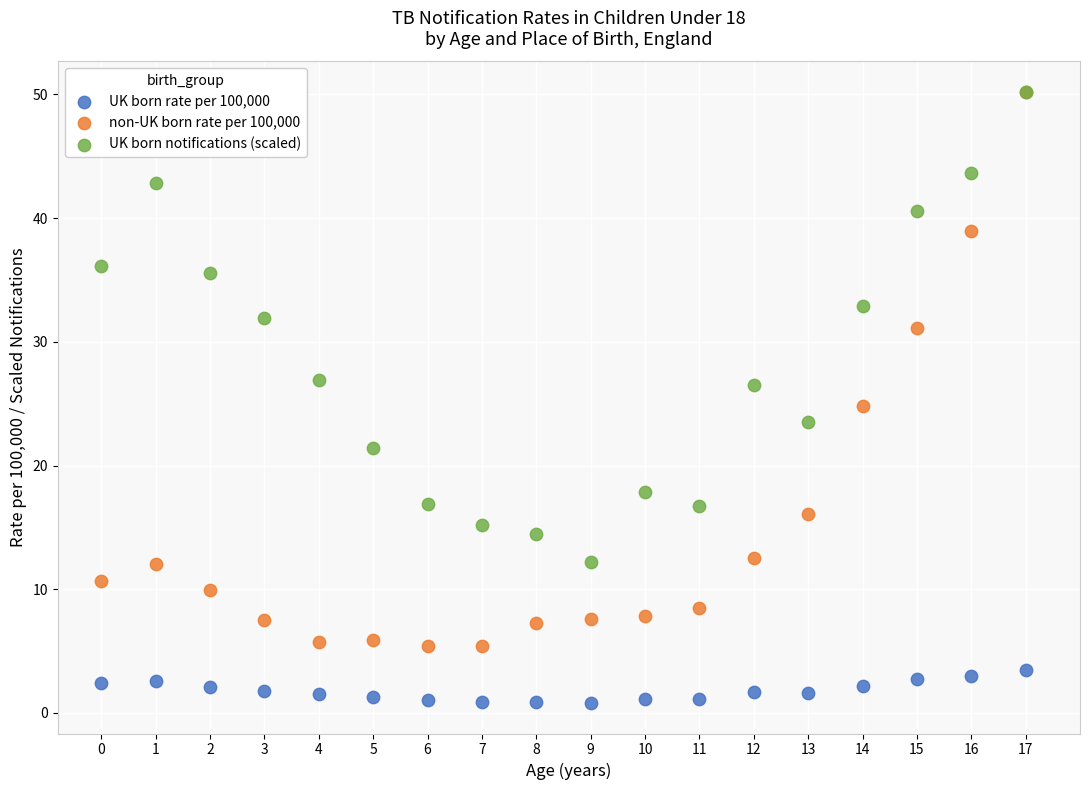

What are all the series names shown in the legend?

UK born rate per 100,000, non-UK born rate per 100,000, UK born notifications (scaled)